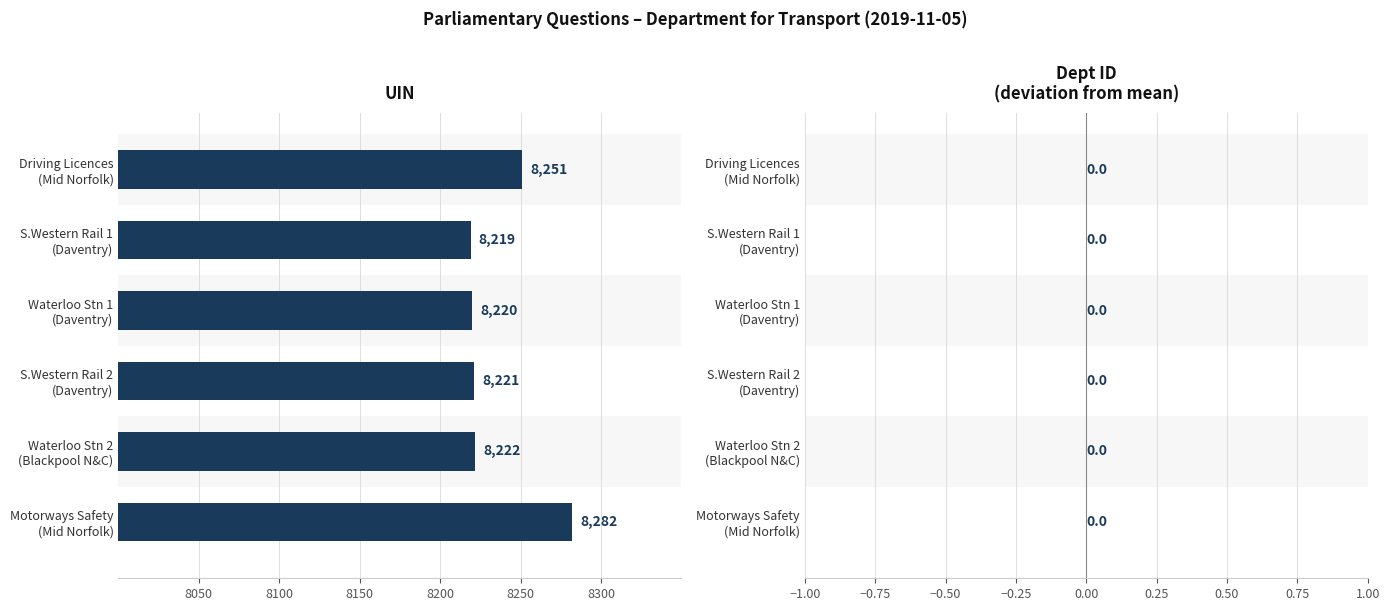

What is the greatest value displayed?

8282